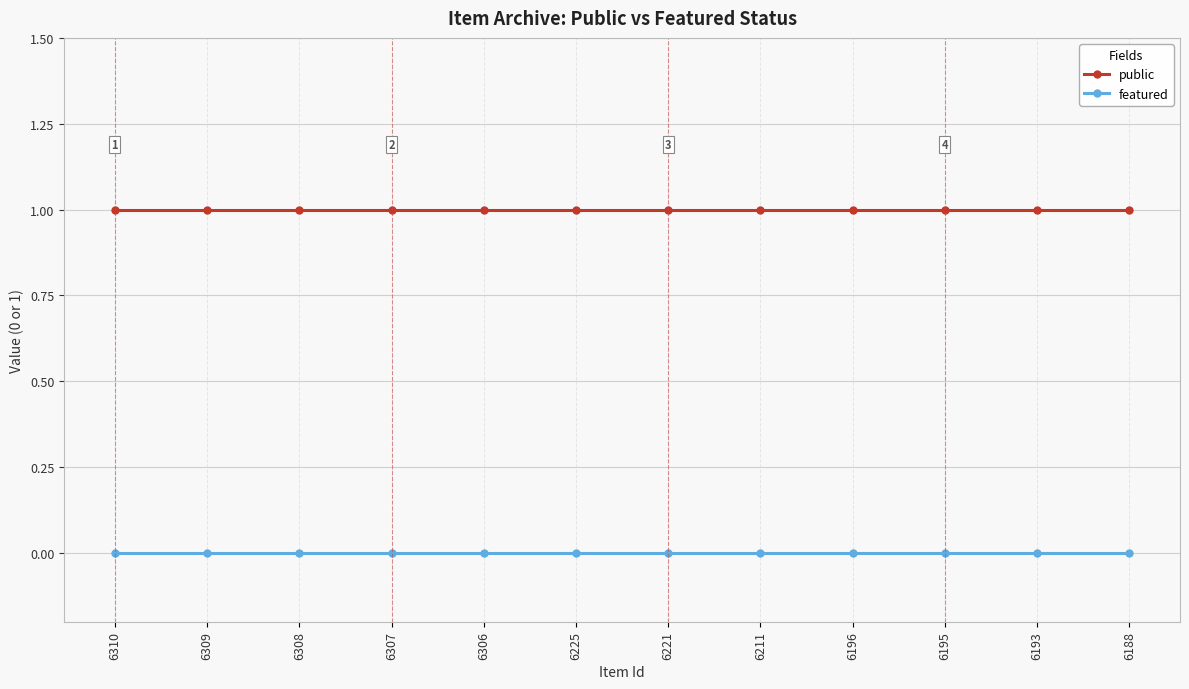

Rank the series by their maximum value, from highest to lowest.

public, featured